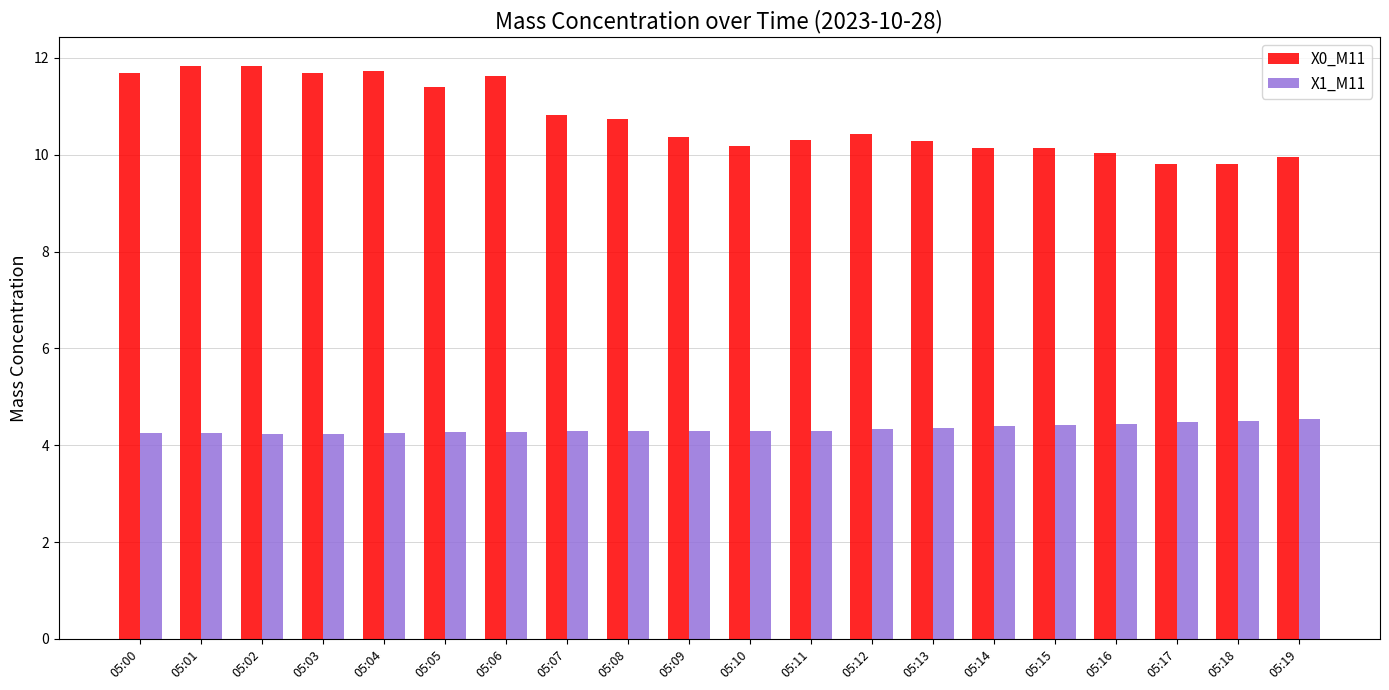

What is the smallest value displayed?

4.2